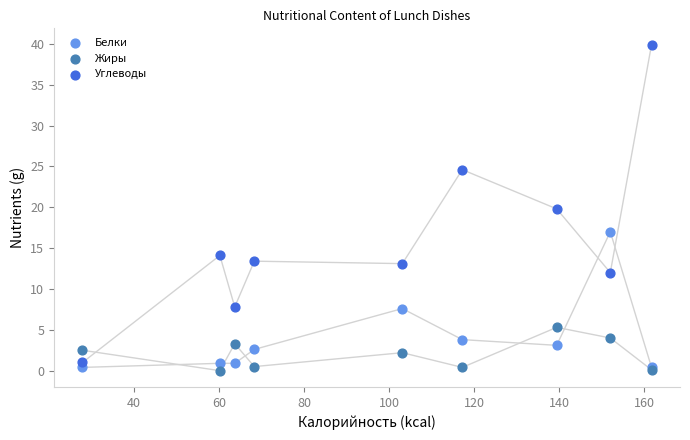

What is the X range (max minus min) for the scatter plot?

133.8